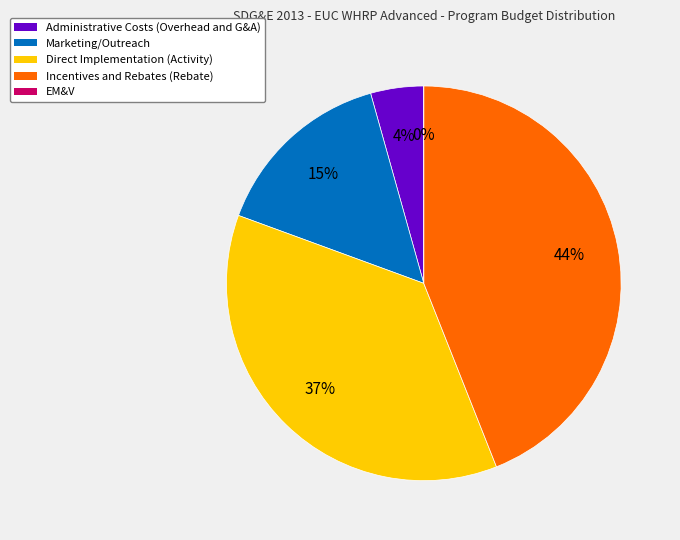

Which slice is the largest?

Incentives and Rebates (Rebate)